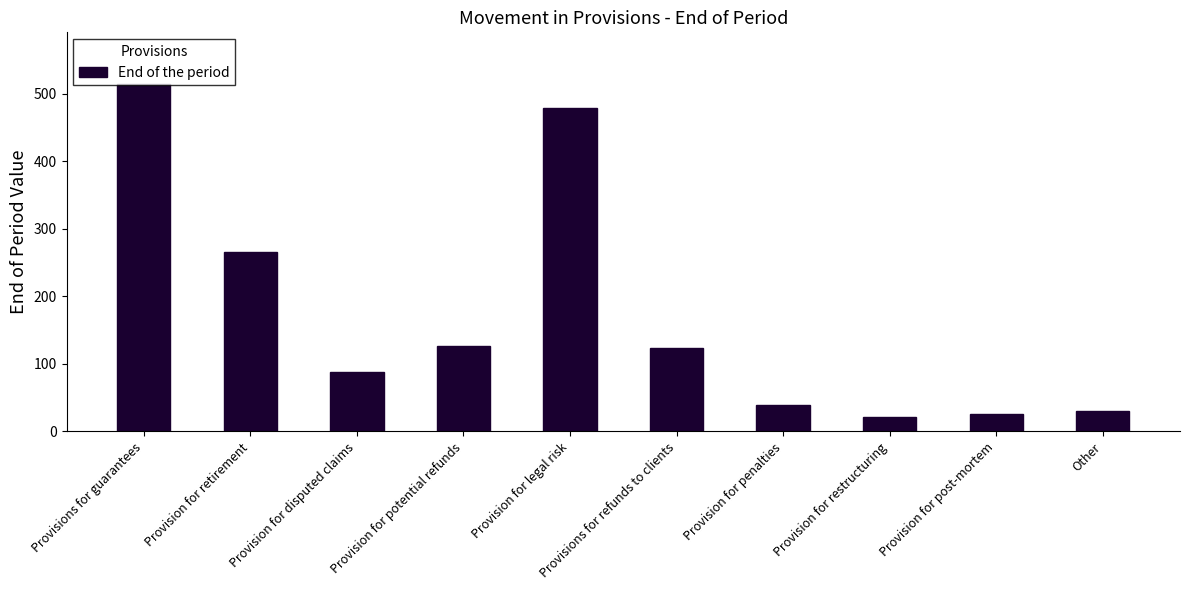

What is the change in value from Provision for retirement to Provision for restructuring?

-244